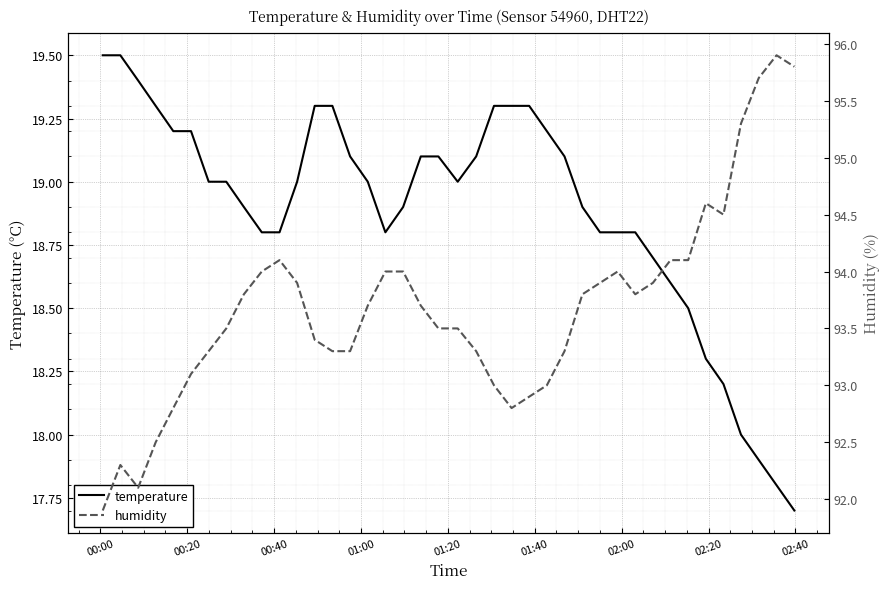

Which series has the largest total across all categories?

humidity